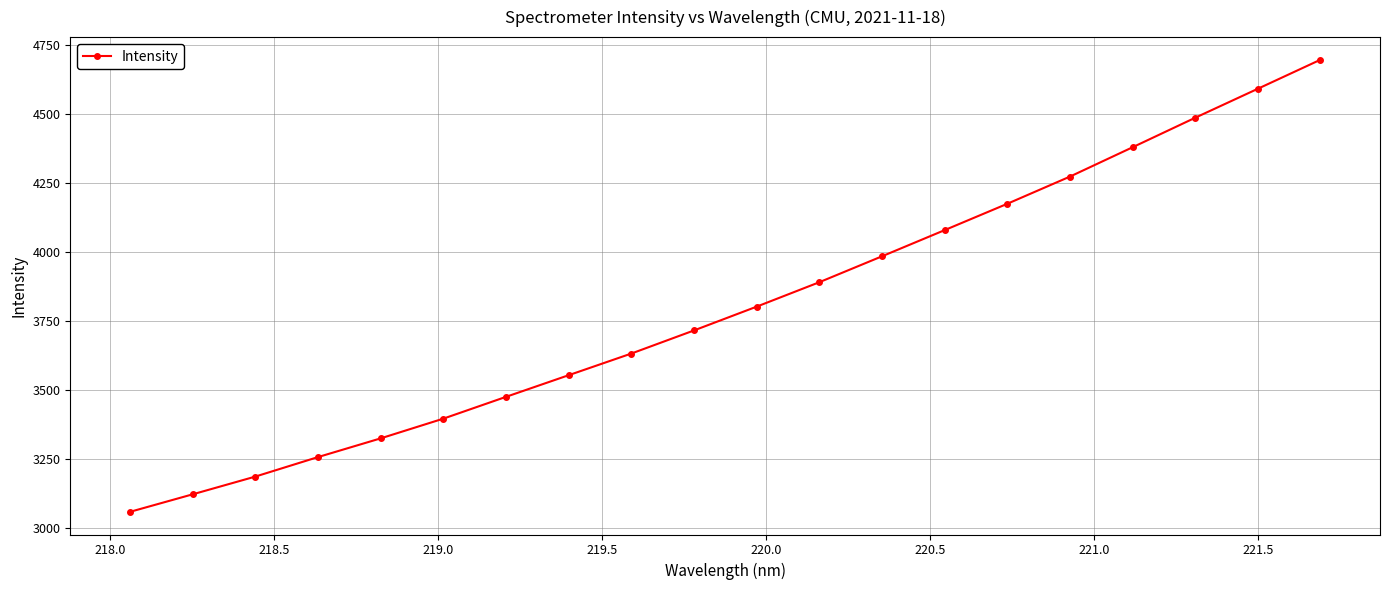

How many distinct data groups are displayed?

1